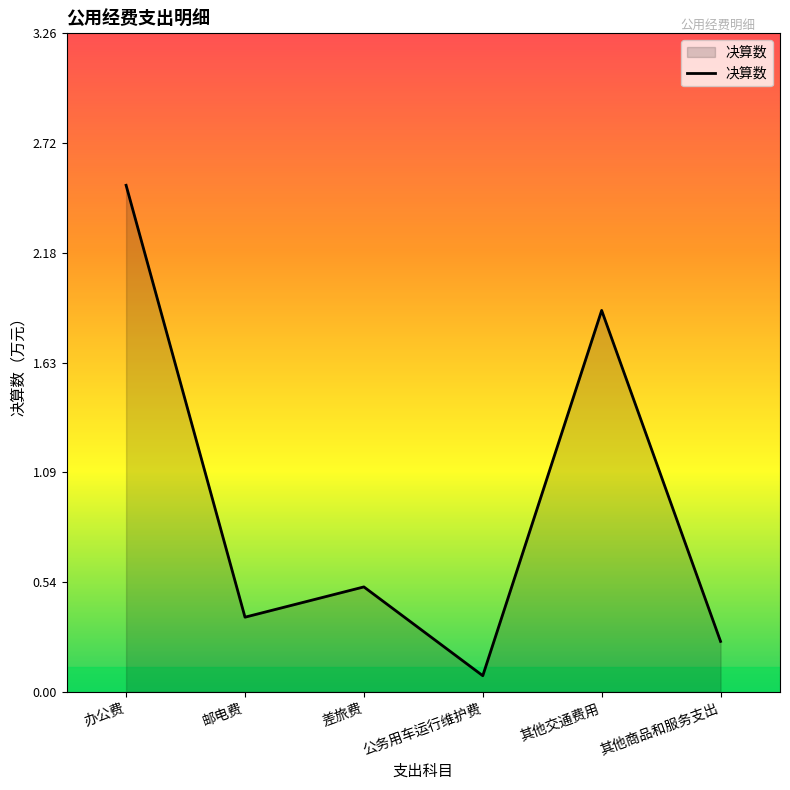

The value at 差旅费 is 0.3. True or false?

False